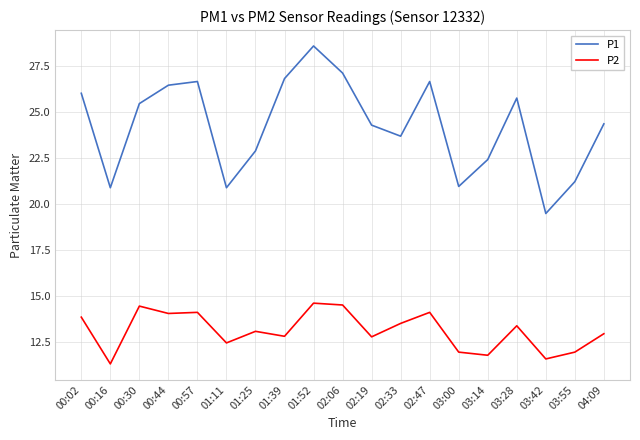

Is it true that P2 equals 6.1 at 00:16?

False